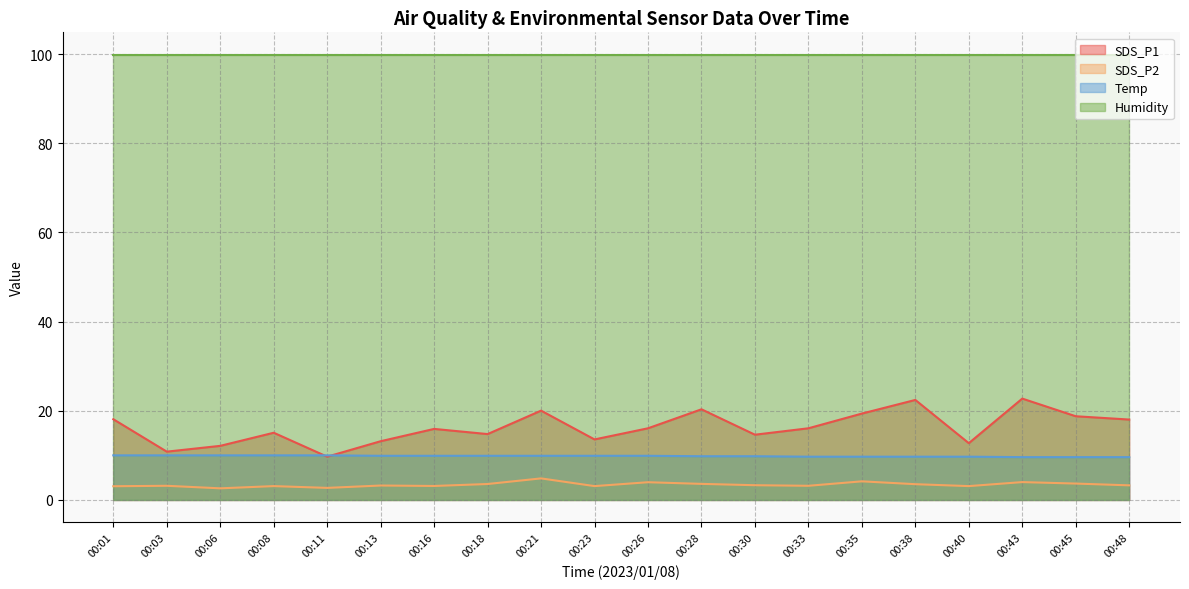

At 00:08, list the series in order from smallest to largest.

SDS_P2, Temp, SDS_P1, Humidity